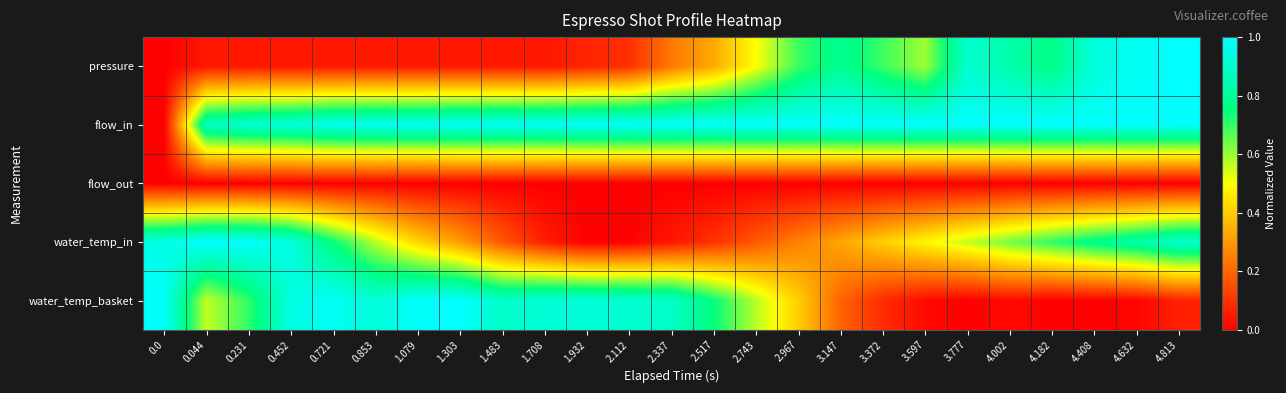

What is the maximum value shown in the chart?

1.0